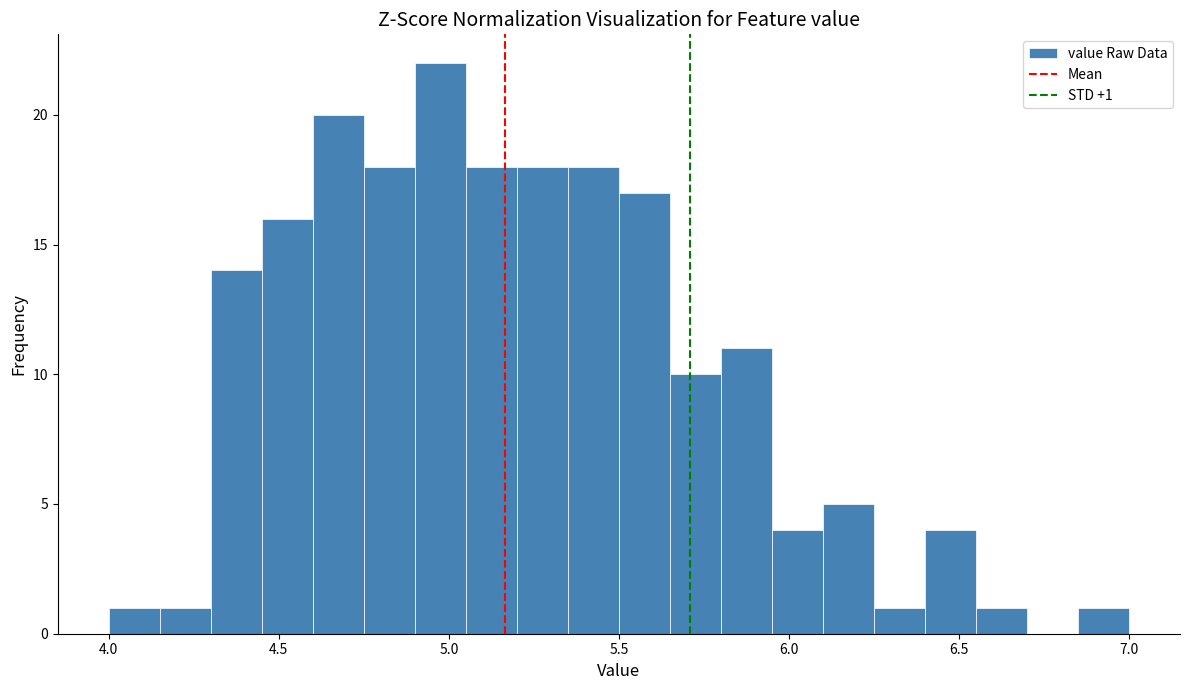

Around what value on the x-axis is the tallest bar? Give the approximate position of its centre, as read against the axis.

5.00